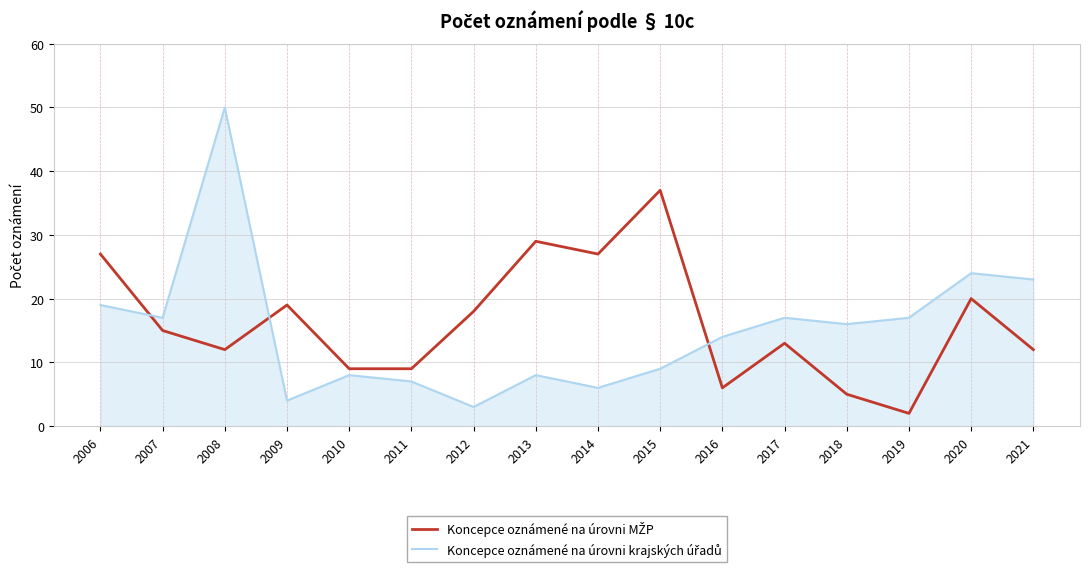

What is the spread (max minus min) of values at 2017?

4